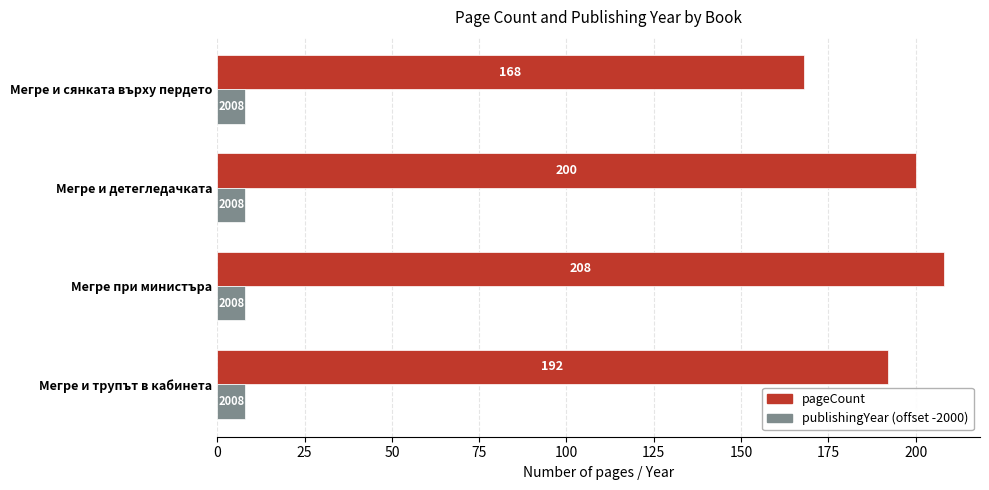

What are all the series names shown in the legend?

pageCount, publishingYear (offset -2000)